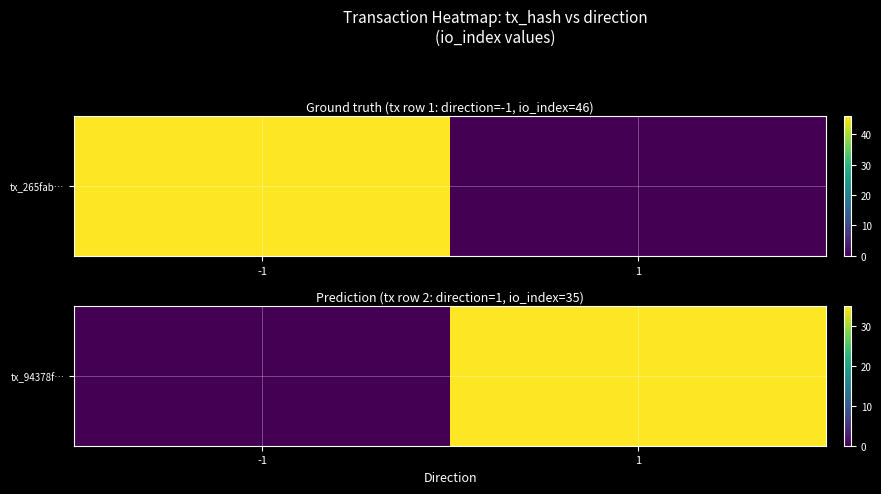

What is the sum of the values at -1 and 1?

35